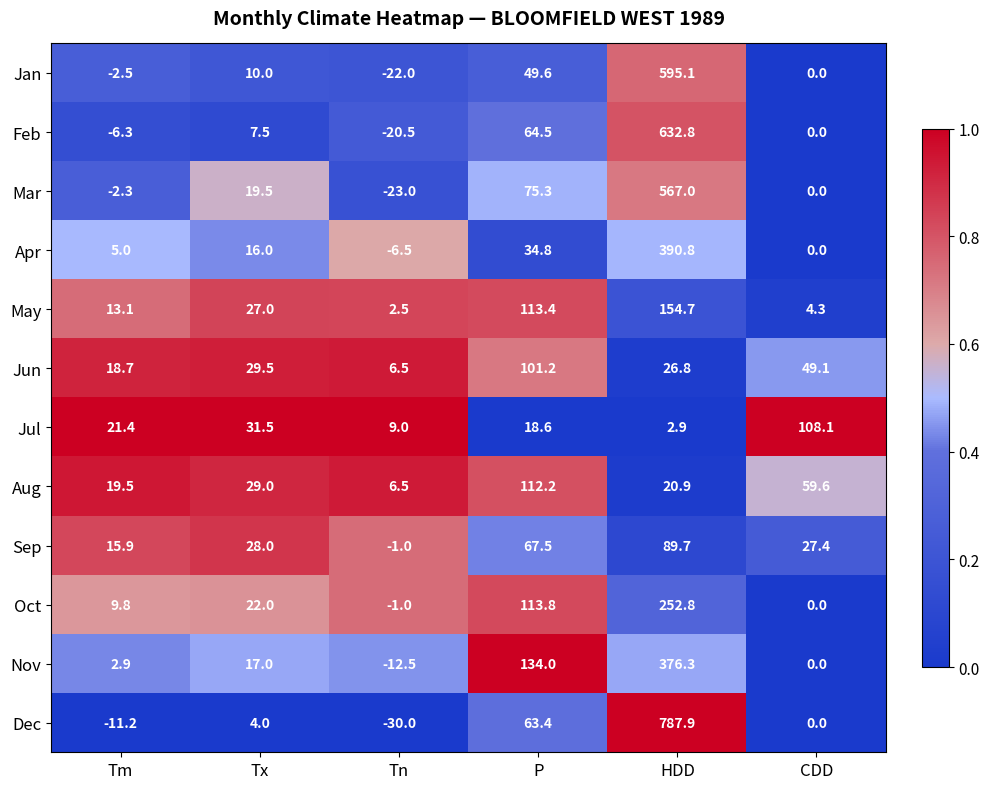

The Apr series shows 0.0 at CDD. True or false?

True